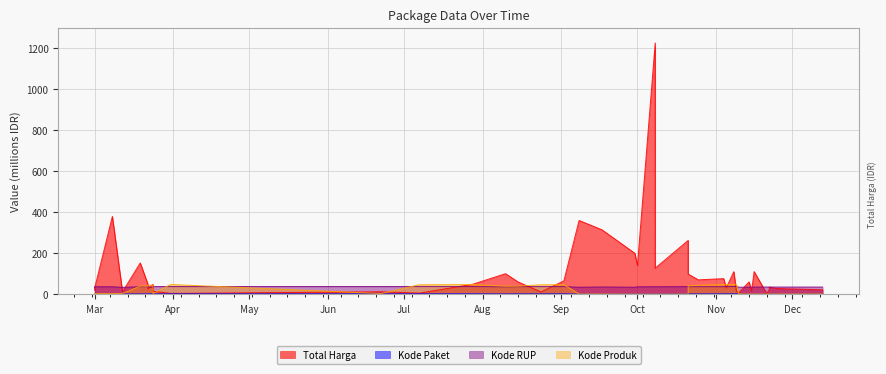

Where is the first local minimum for Kode Paket?

2022-03-24